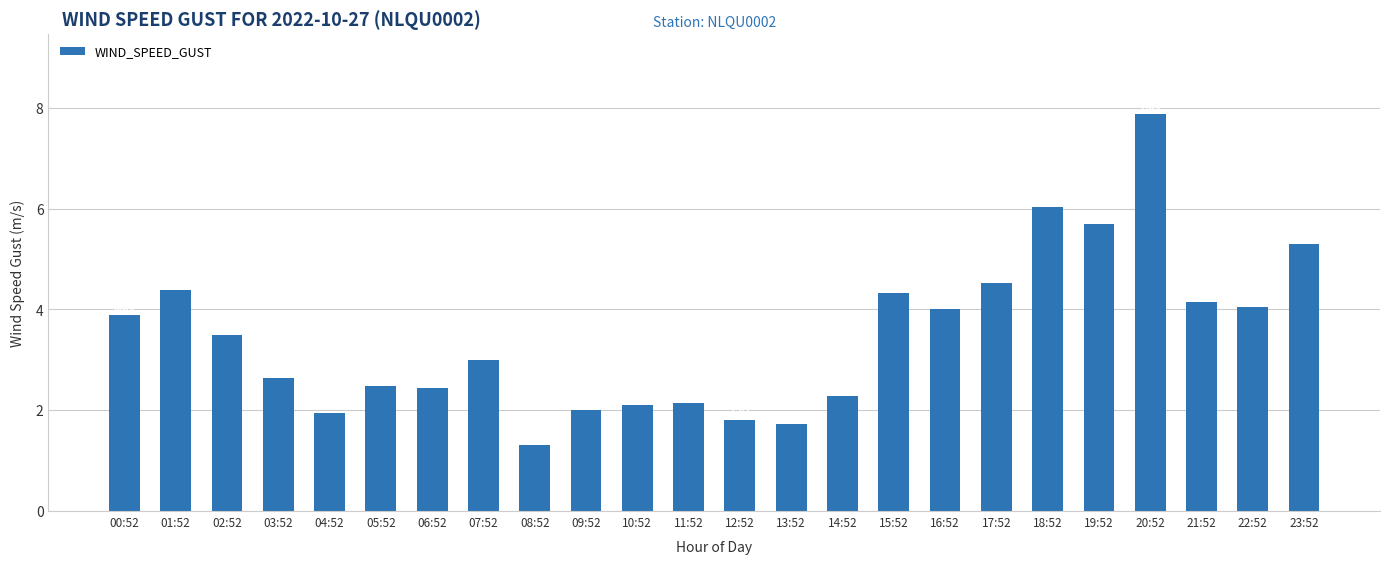

What is the difference between the maximum and second lowest values?

6.2